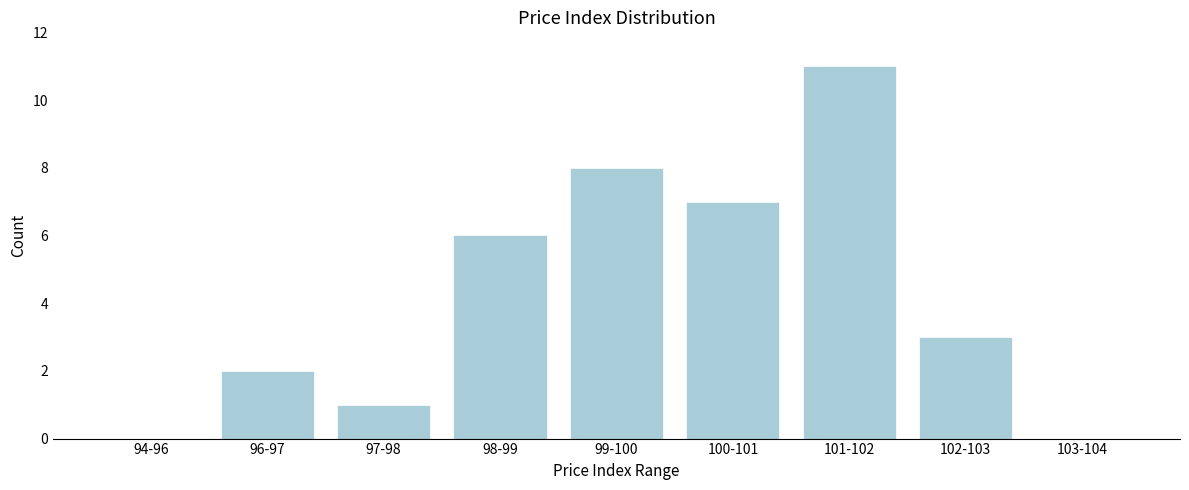

Reading left to right, extract all data points from this chart.

94-96=0	96-97=2	97-98=1	98-99=6	99-100=8	100-101=7	101-102=11	102-103=3	103-104=0